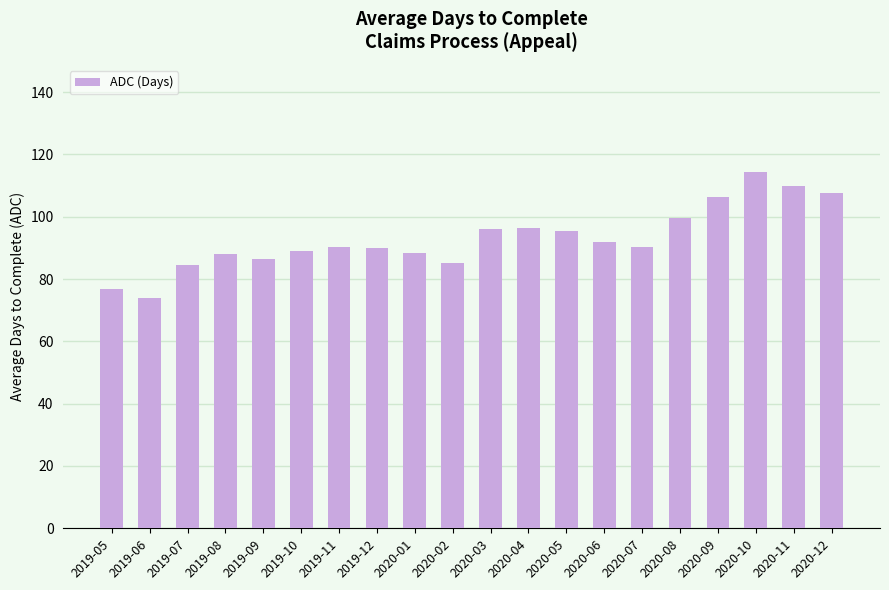

The chart shows a value of 96.5 at 2020-04. True or false?

True